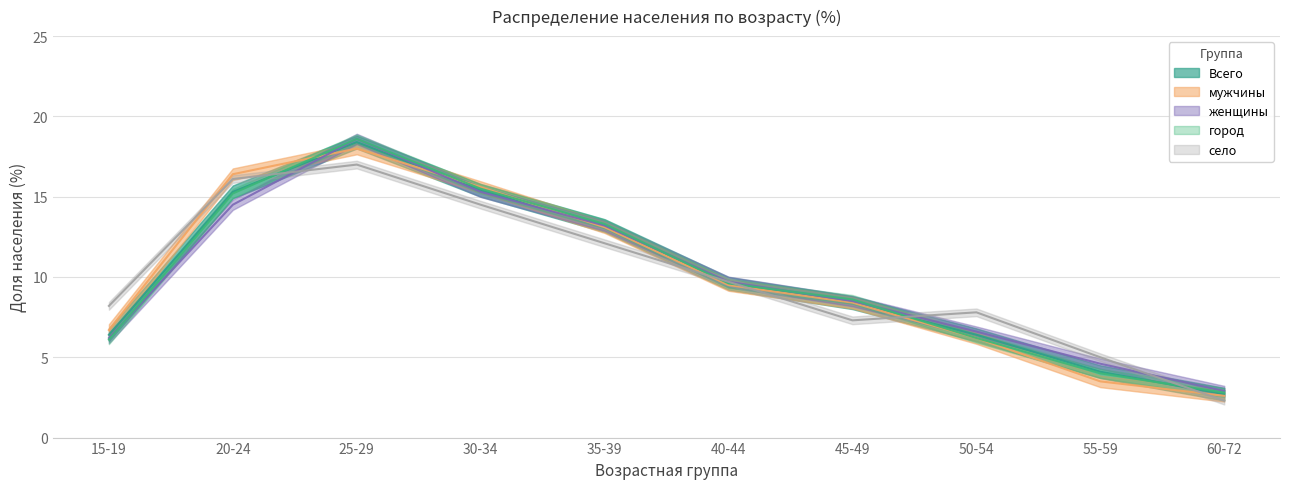

Does the chart have visible grid lines?

Yes